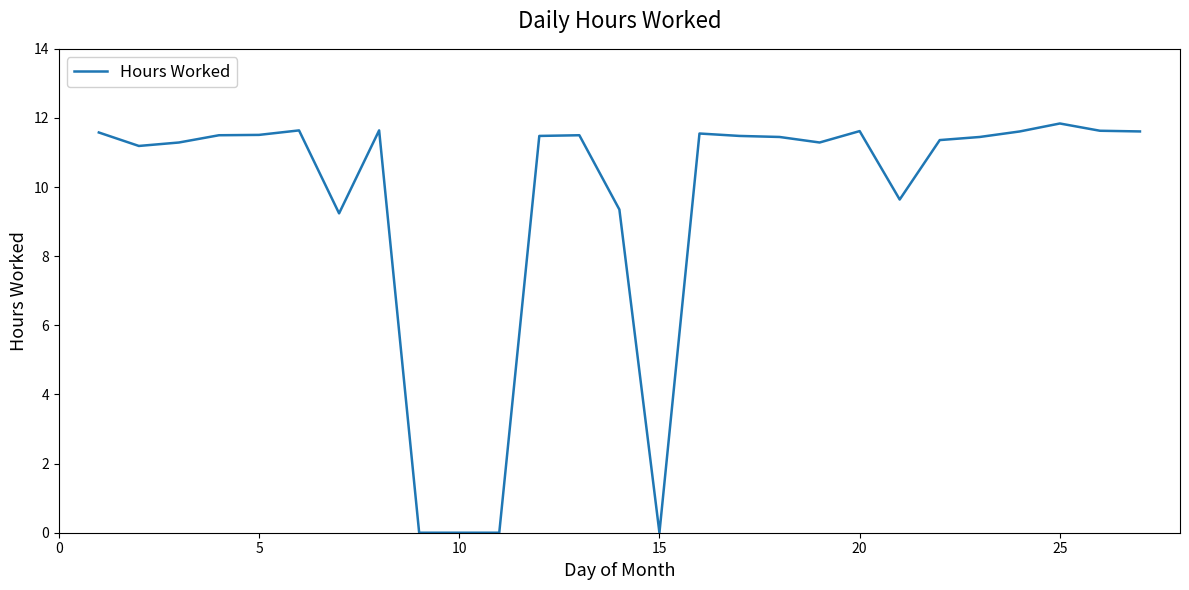

What is the greatest value displayed?

11.8